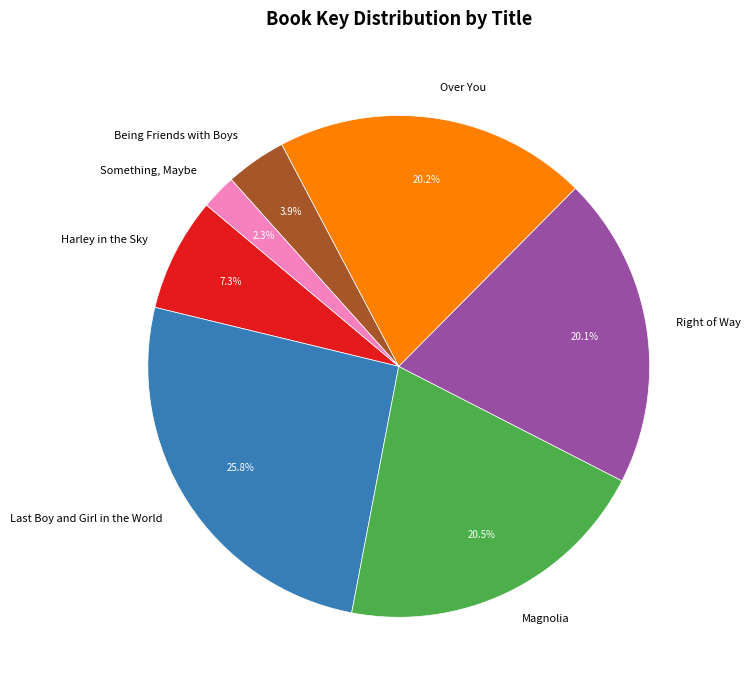

Between Magnolia and Something, Maybe, which is larger?

Magnolia